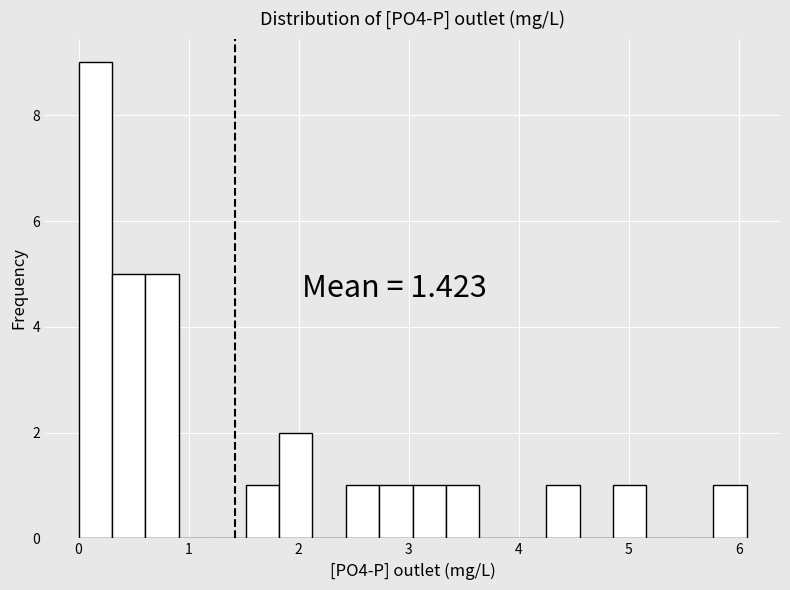

Around what value on the x-axis is the tallest bar? Give the approximate position of its centre, as read against the axis.

0.2